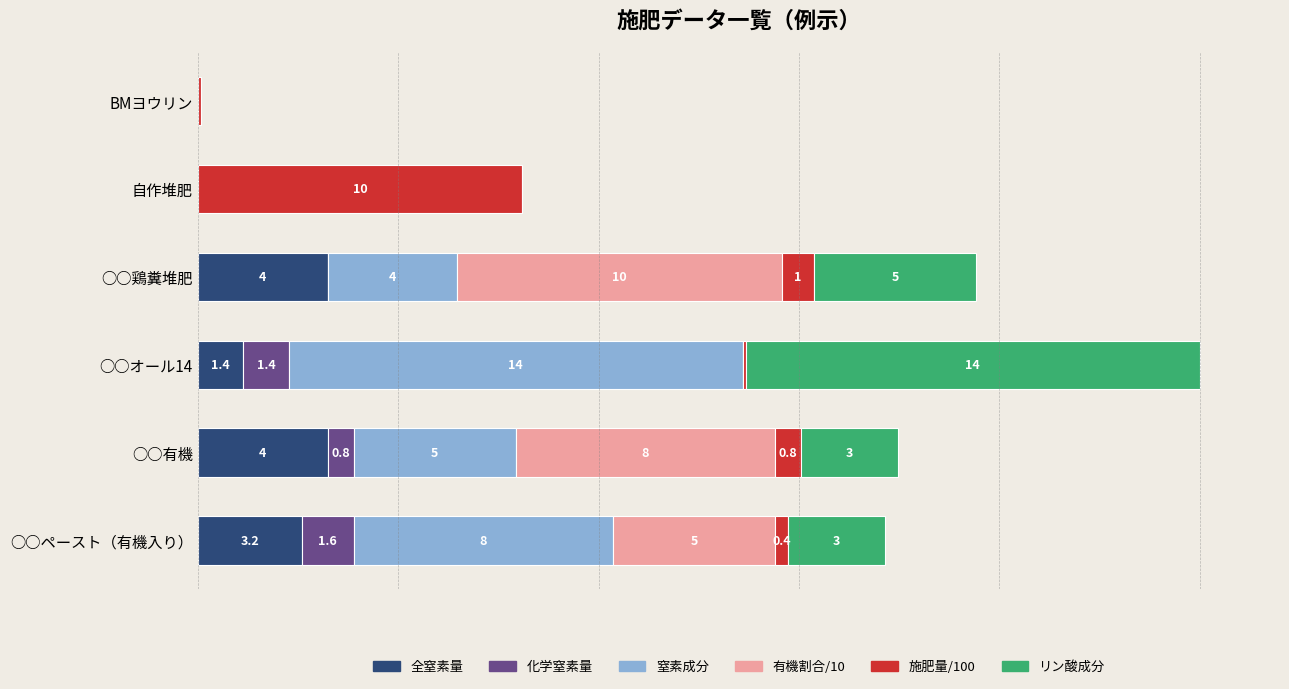

At which category is the sum across all series the highest?

○○オール14